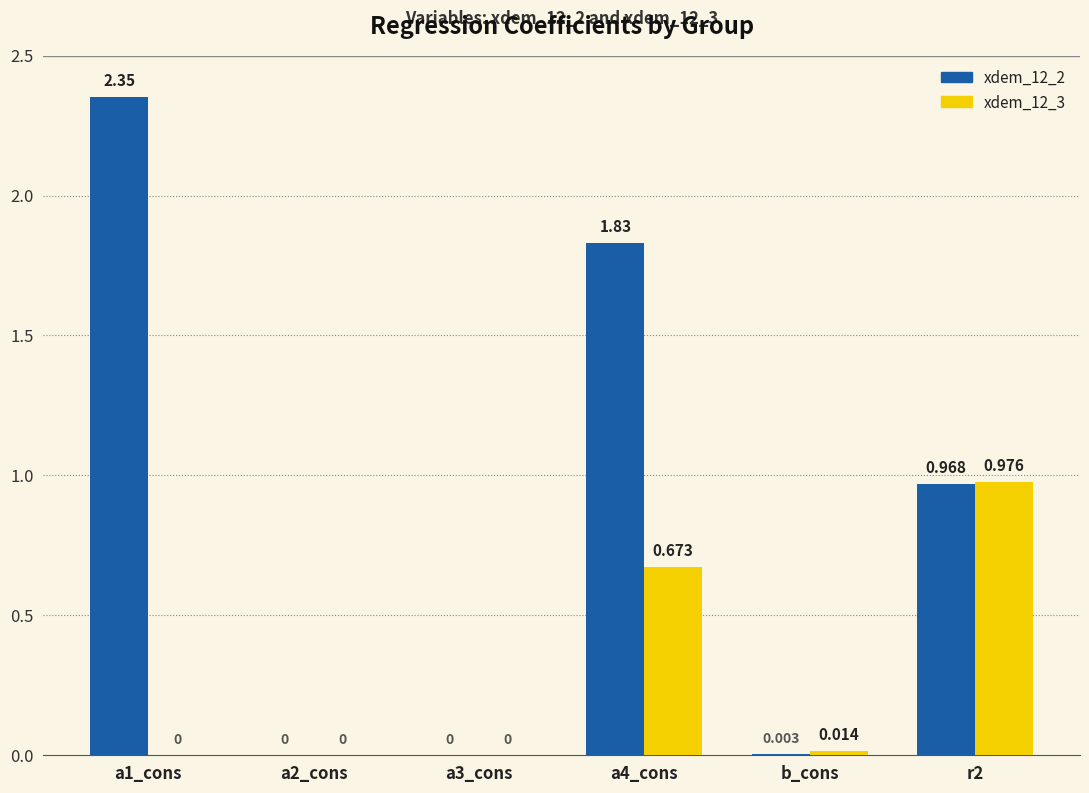

True or false: xdem_12_2 has a value of 1.0 at r2.

True